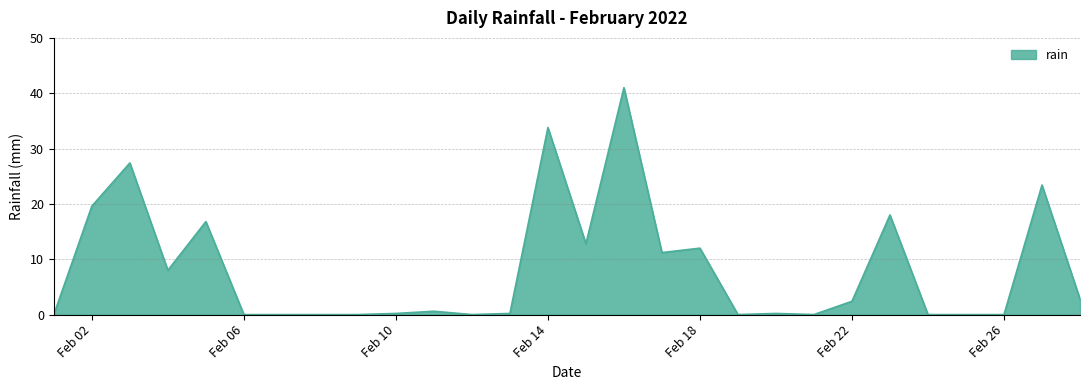

What is the greatest value displayed?

41.0